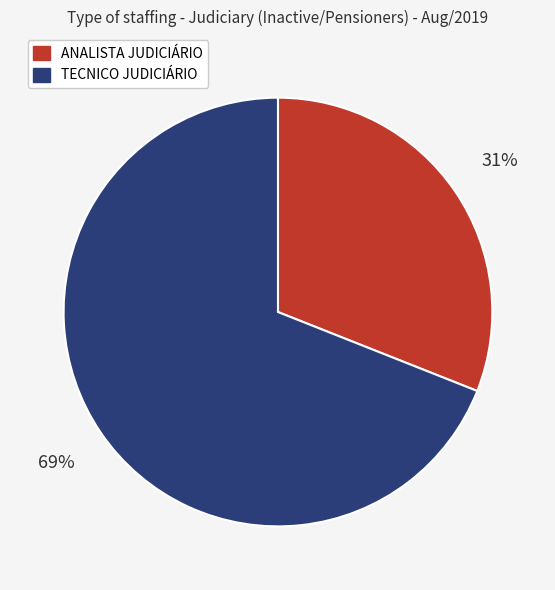

Does any single category account for the majority?

Yes